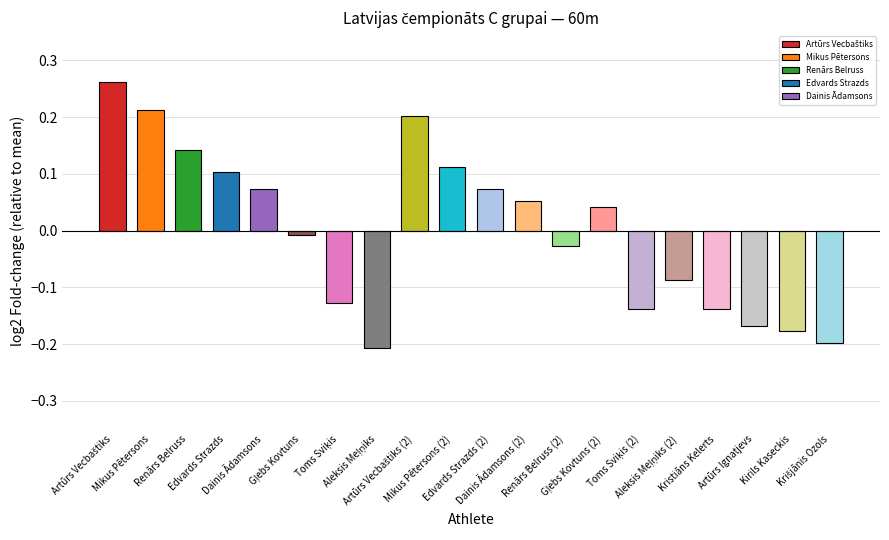

What is the label of the 2nd bar from the left?

Mikus Pētersons